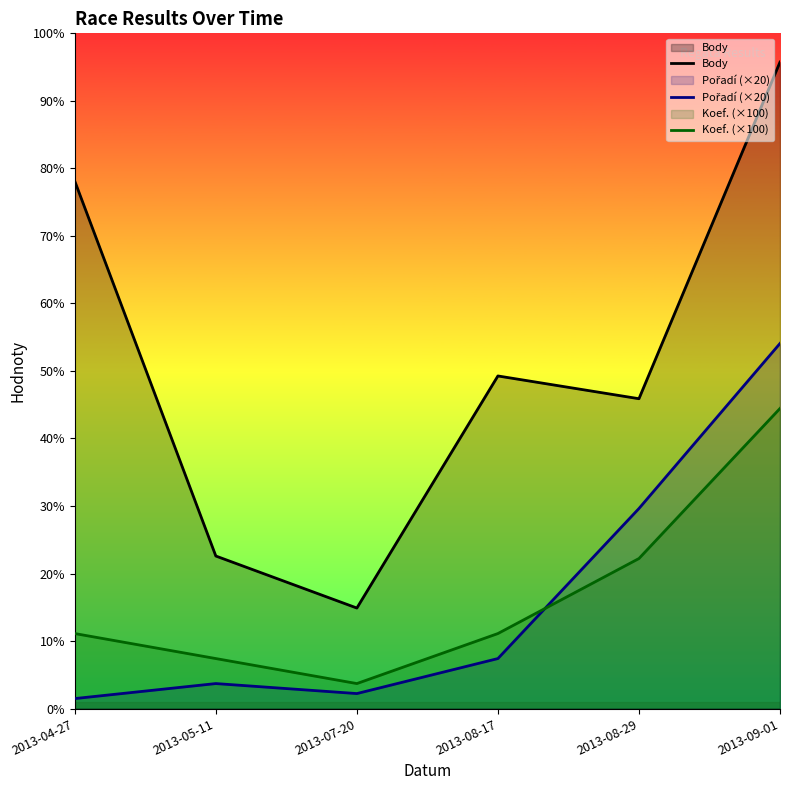

What is the greatest value displayed?

2585